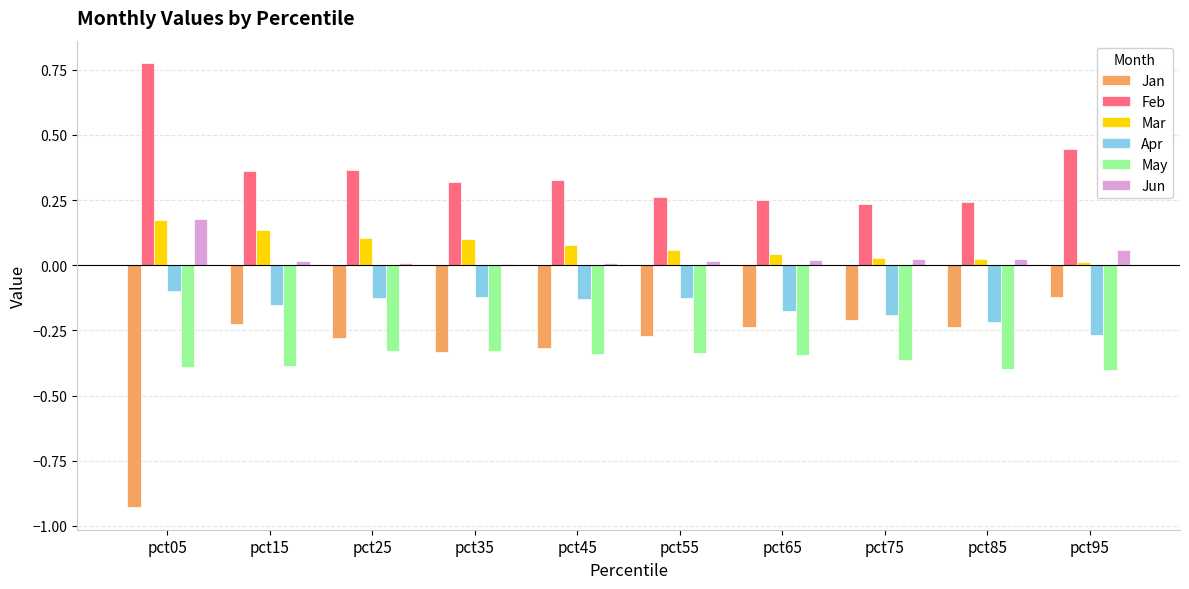

Which series has the largest total across all categories?

Feb